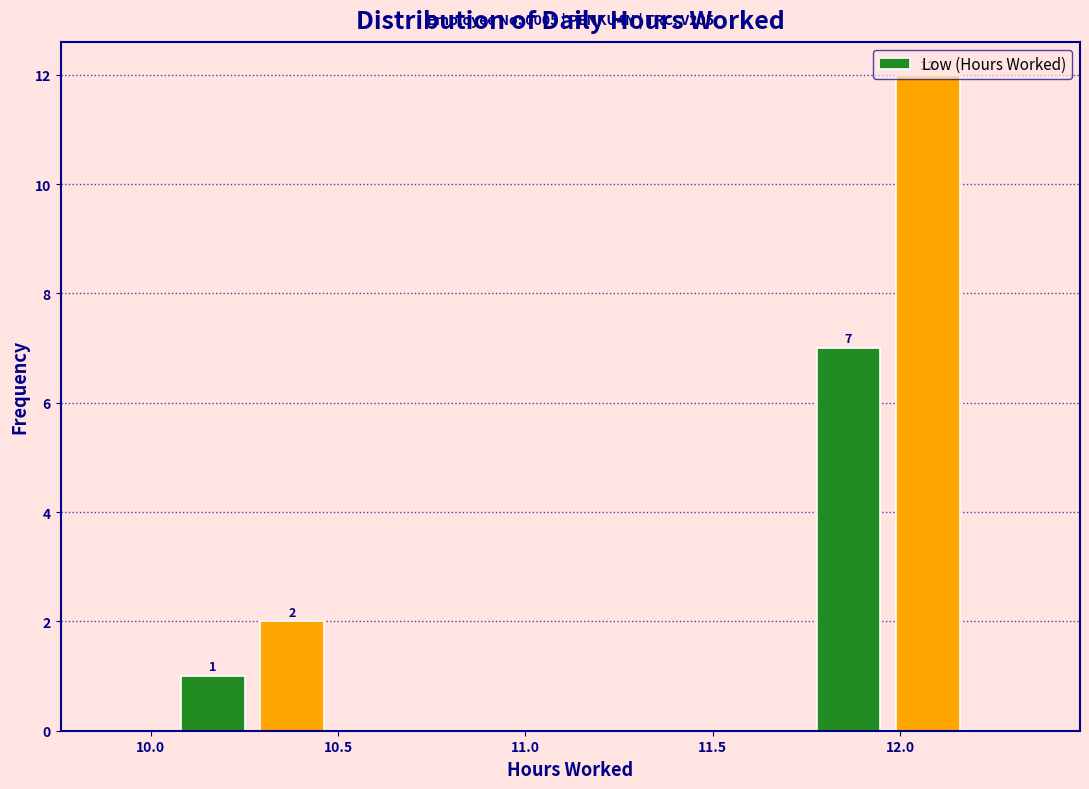

Over which range of the x-axis is the bar tallest?

11.95 to 12.20